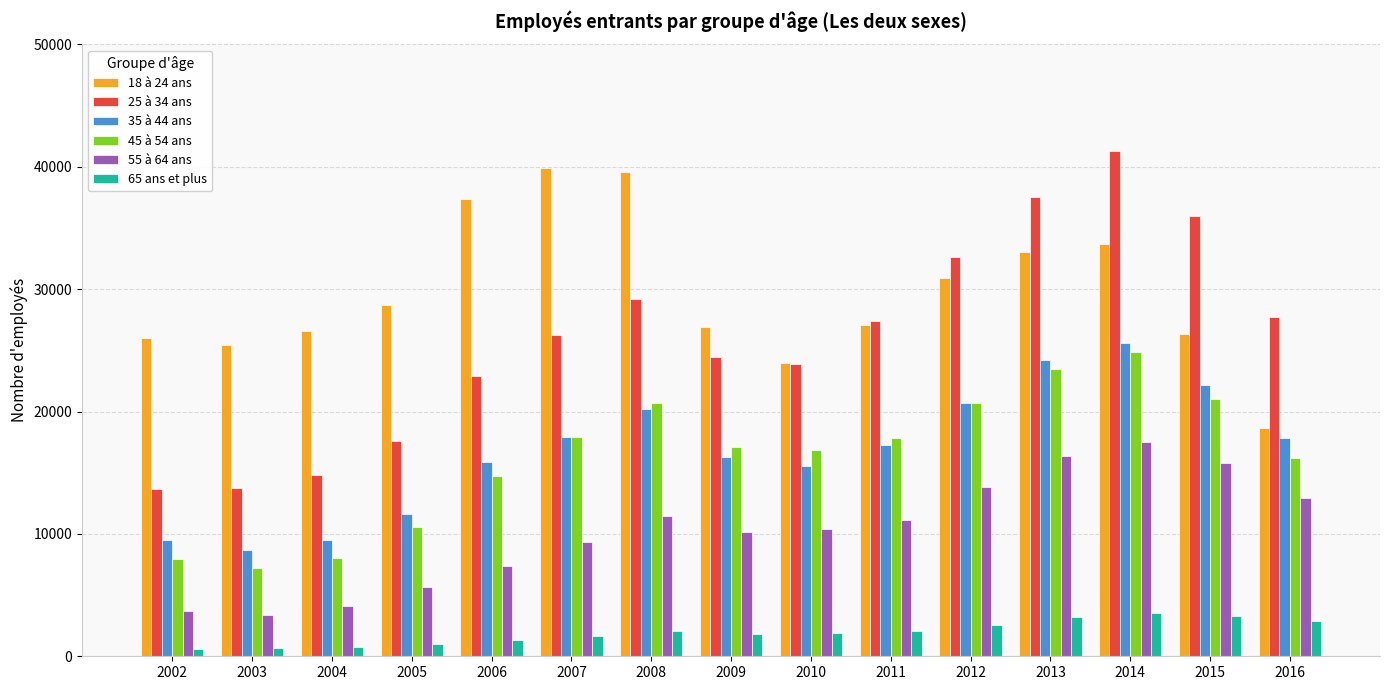

The 55 à 64 ans series shows 21284 at 2012. True or false?

False